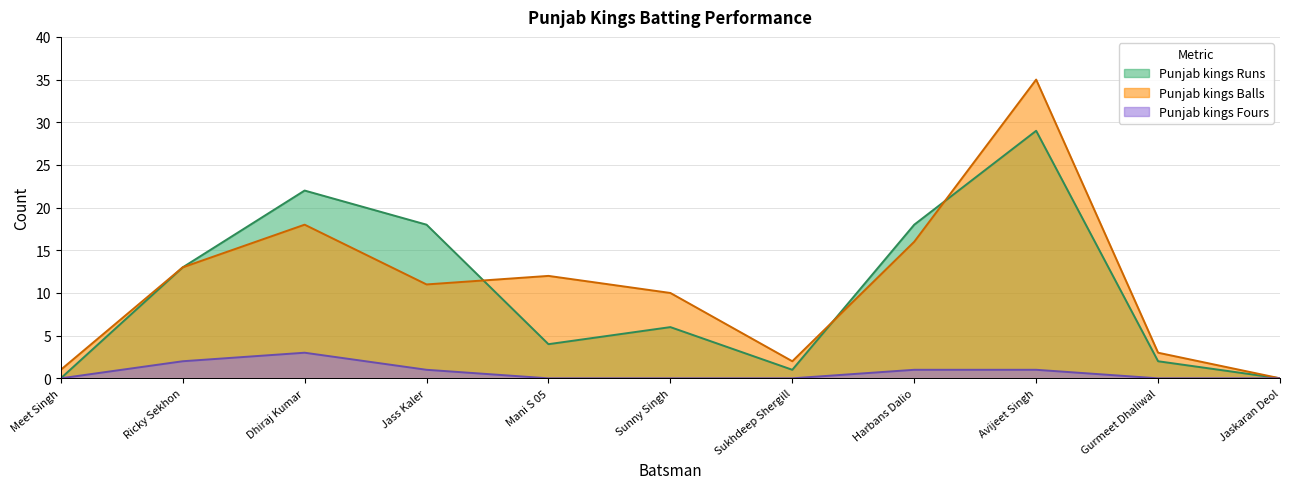

The value of Punjab kings Fours at Harbans Dalio is 1. True or false?

True